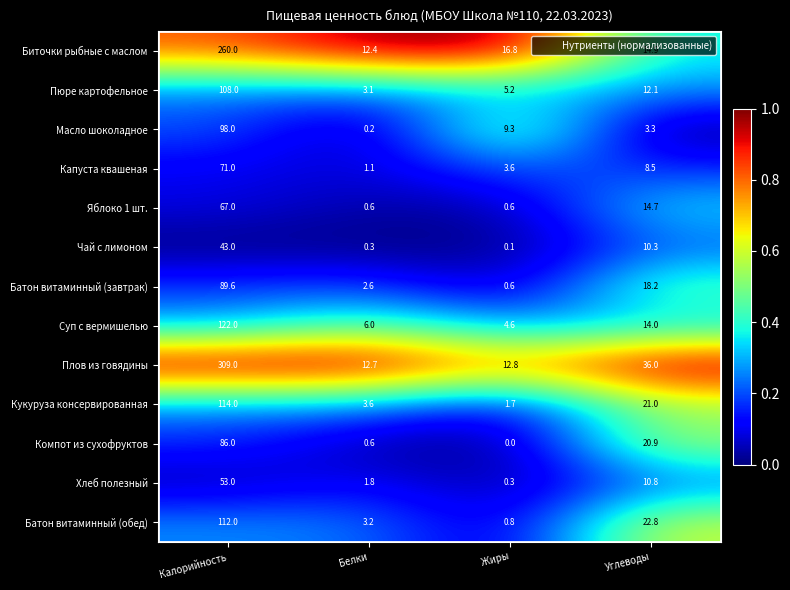

True or false: Хлеб полезный has a value of 1.8 at Белки.

True